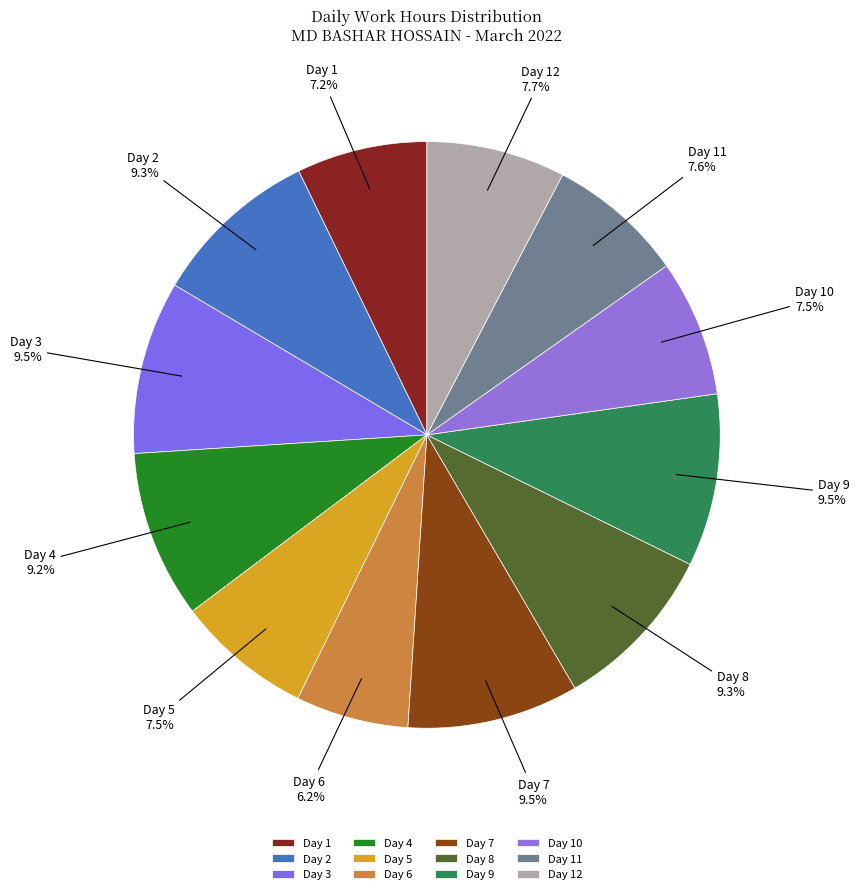

Is there a majority slice in this chart?

No